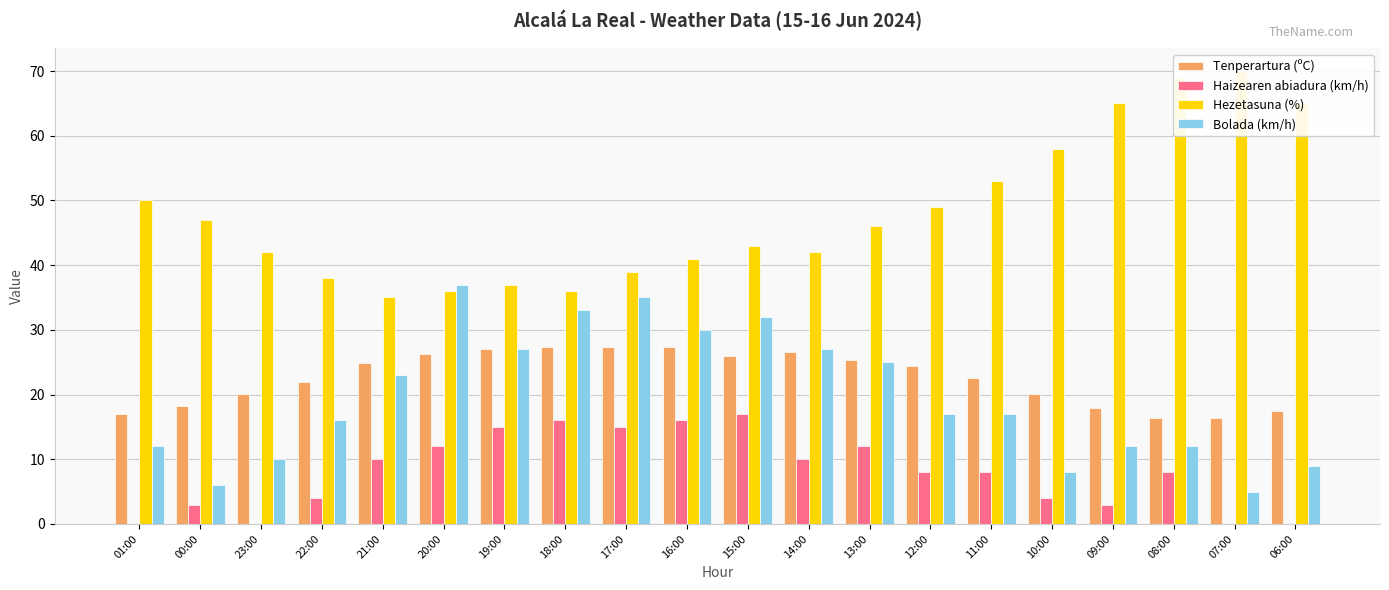

What is the spread (max minus min) of values at 18:00?

20.0